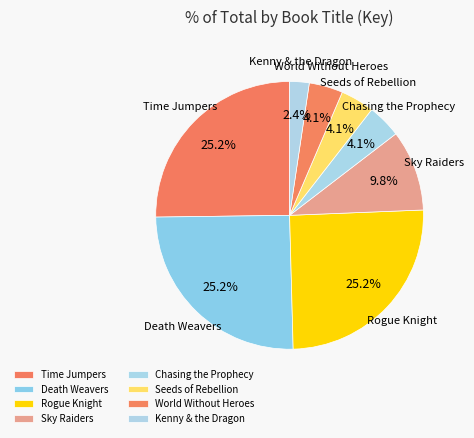

Is it true that Seeds of Rebellion is 4% of the pie?

True